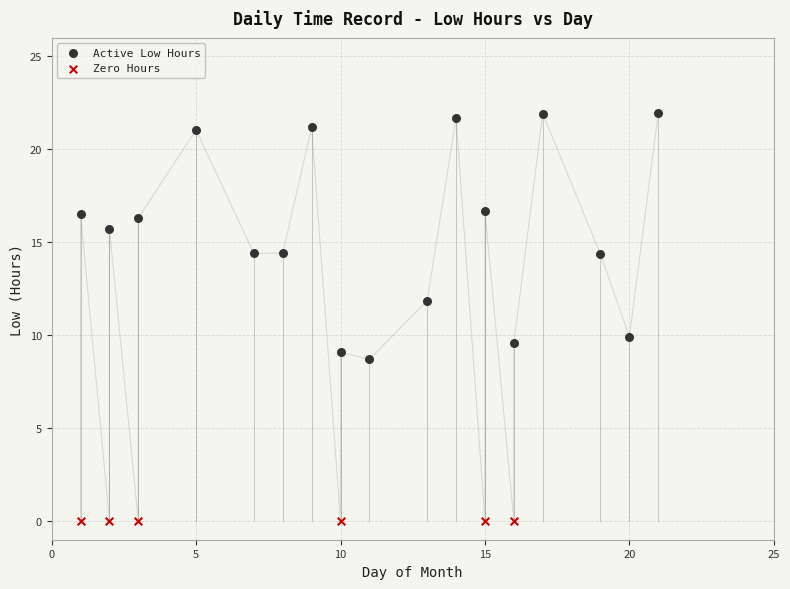

Which series reaches the maximum Y coordinate?

Active Low Hours